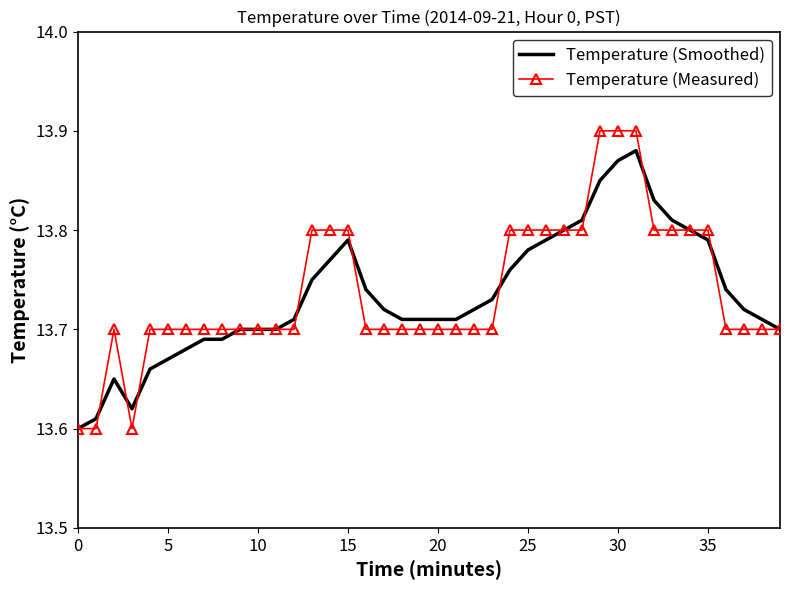

Which series has the widest spread of values?

Temperature (Measured)